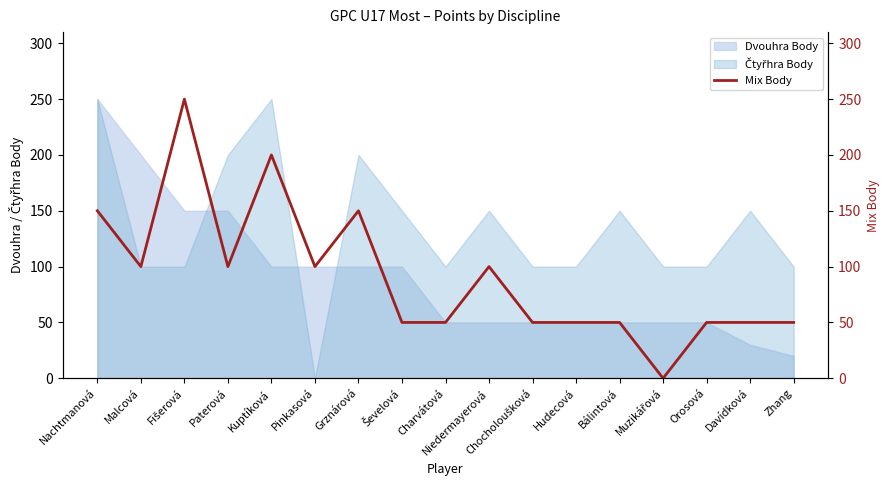

What position from the left is Bálintová?

13